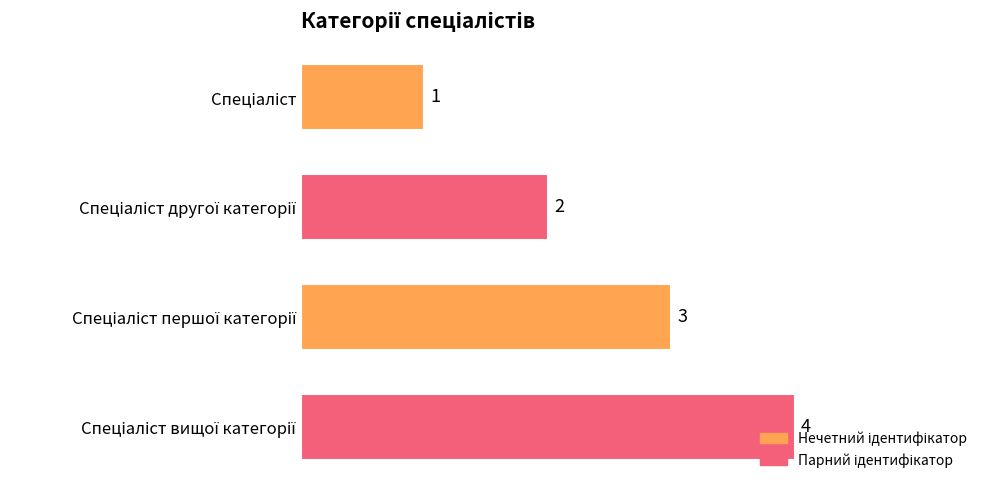

What is the difference between the maximum and minimum values?

3